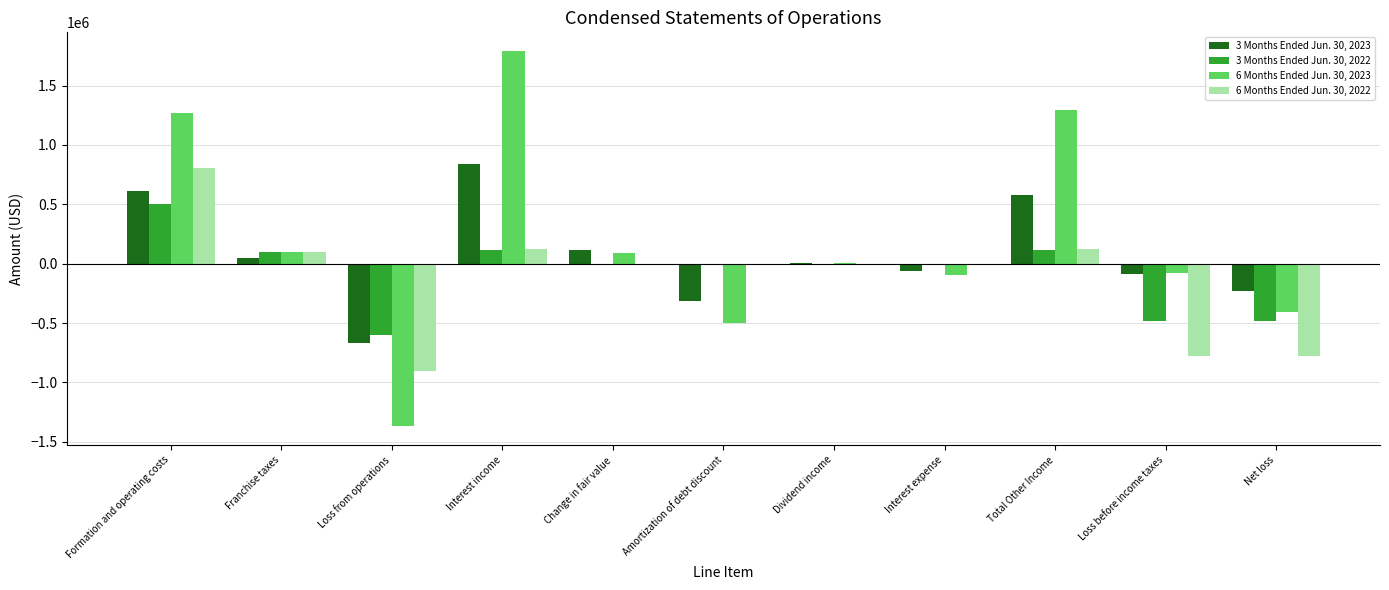

Are the bars grouped side by side (vs. stacked)?

Yes